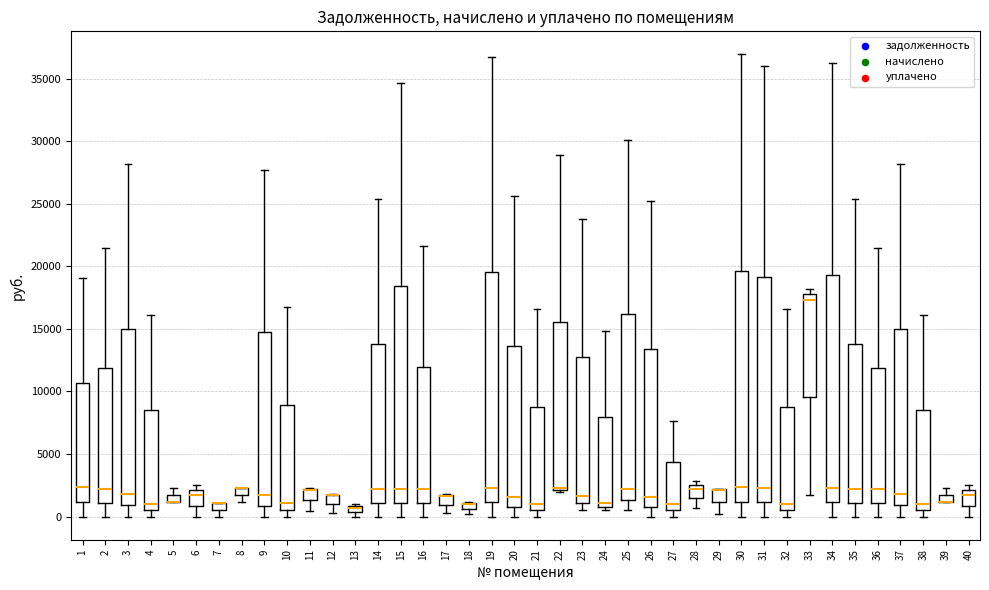

Where does the lower whisker of the box at x = 23 end on the y-axis? The values are not printed on the chart, so give them approximately, as read against the axis.

500